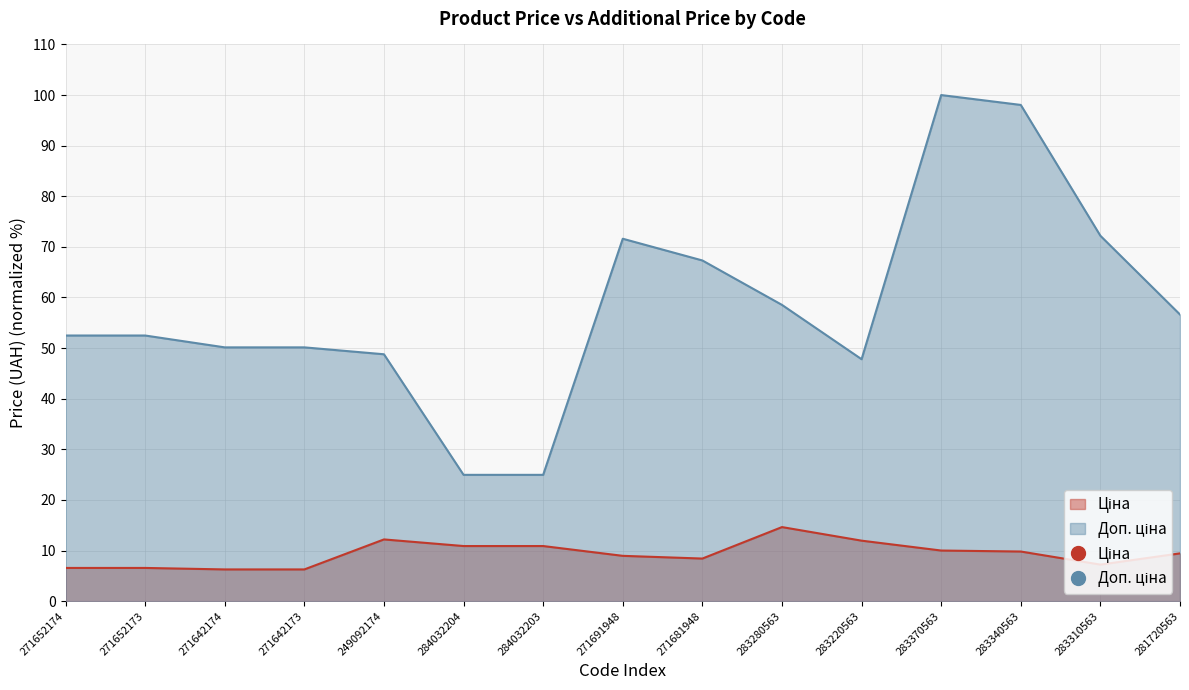

True or false: Ціна and Доп. ціна intersect in this chart.

False